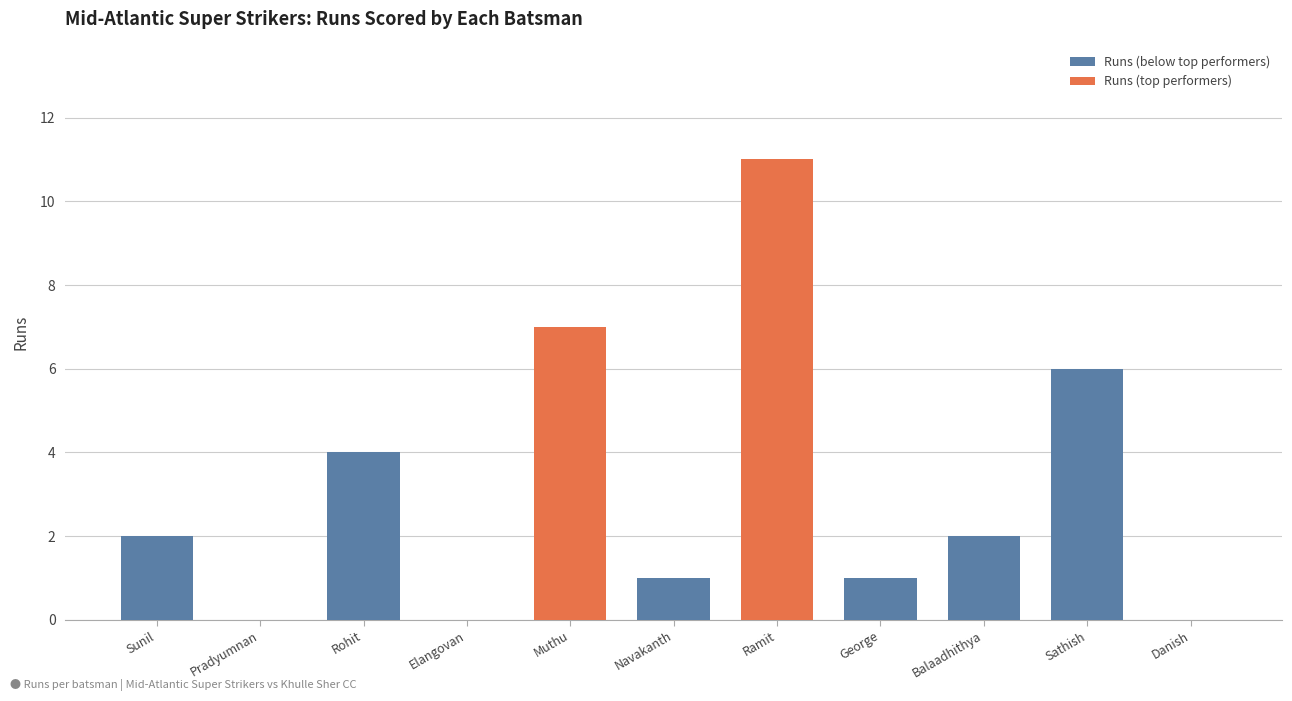

The chart shows a value of 4 at Rohit Muthu Vaman. True or false?

True